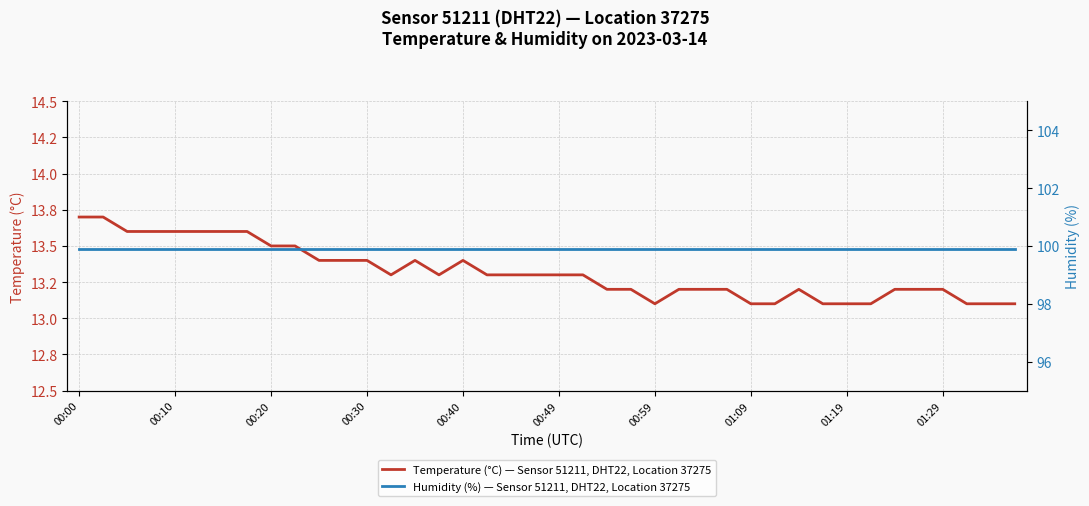

Reading left to right, transcribe all the data shown in this chart.

Temperature (°C) — Sensor 51211, DHT22, Location 37275: 13.7	13.7	13.6	13.6	13.6	13.6	13.6	13.6	13.5	13.5	13.4	13.4	13.4	13.3	13.4	13.3	13.4	13.3	13.3	13.3	13.3	13.3	13.2	13.2	13.1	13.2	13.2	13.2	13.1	13.1	13.2	13.1	13.1	13.1	13.2	13.2	13.2	13.1	13.1	13.1
Humidity (%) — Sensor 51211, DHT22, Location 37275: 99.9	99.9	99.9	99.9	99.9	99.9	99.9	99.9	99.9	99.9	99.9	99.9	99.9	99.9	99.9	99.9	99.9	99.9	99.9	99.9	99.9	99.9	99.9	99.9	99.9	99.9	99.9	99.9	99.9	99.9	99.9	99.9	99.9	99.9	99.9	99.9	99.9	99.9	99.9	99.9